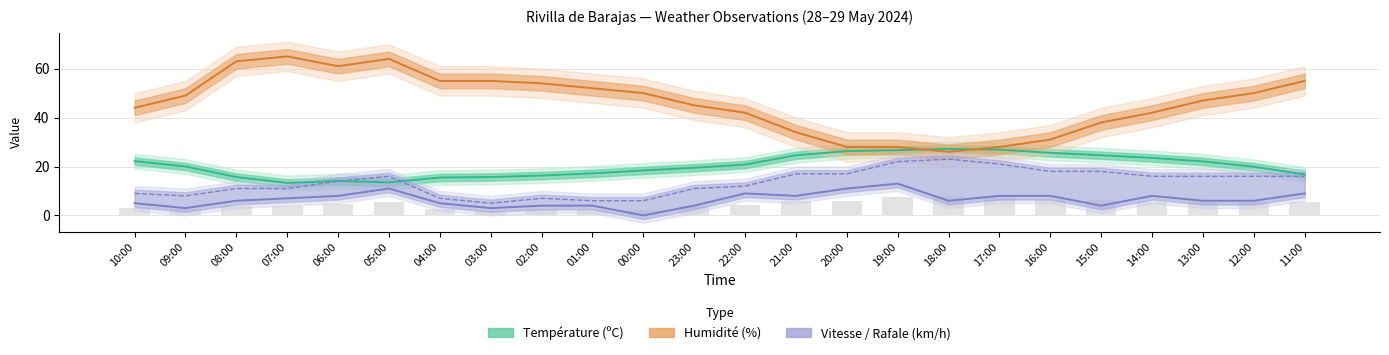

What is the greatest value displayed?

65.0